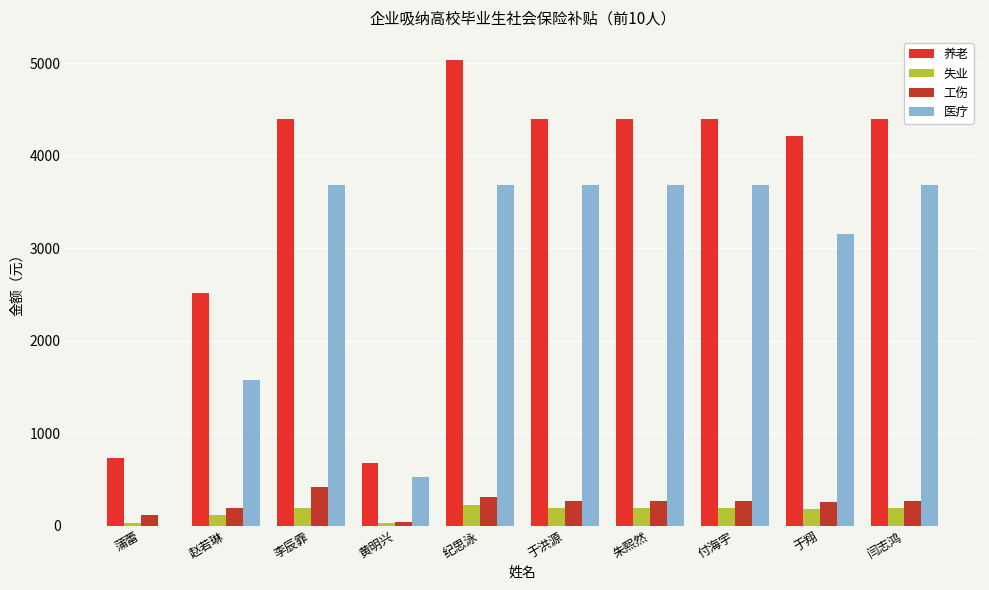

The 养老 series shows 2010.7 at 于洪源. True or false?

False